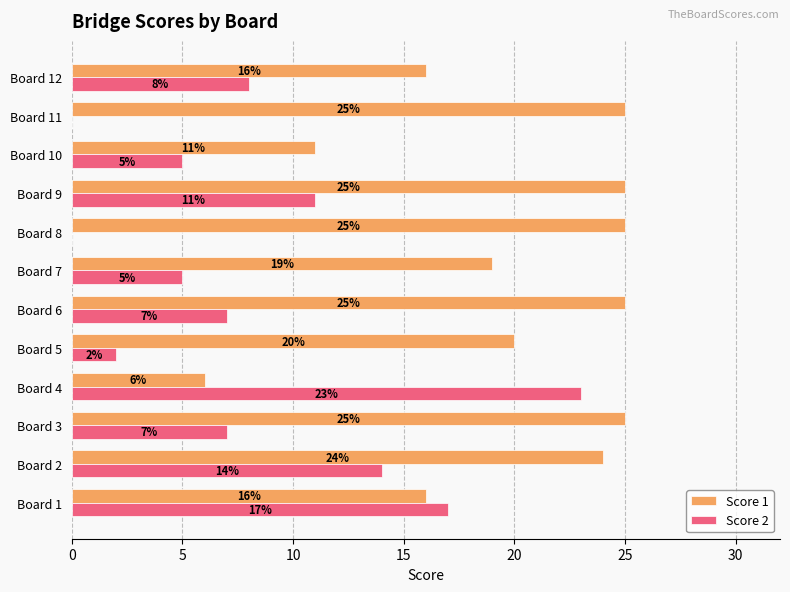

At which label does Score 2 reach its peak?

Board 4